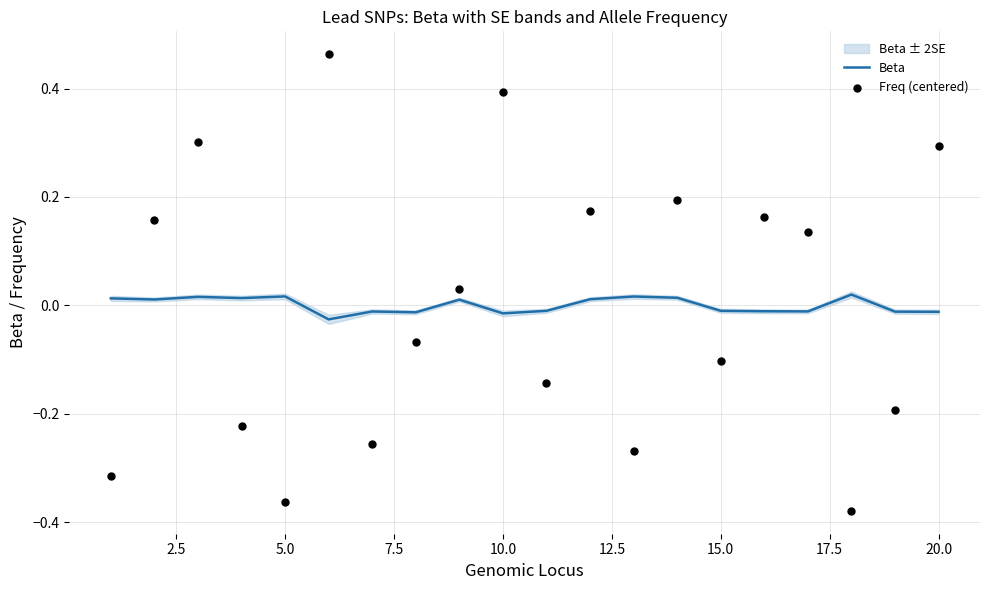

What are all the series names shown in the legend?

Beta, Freq (centered)